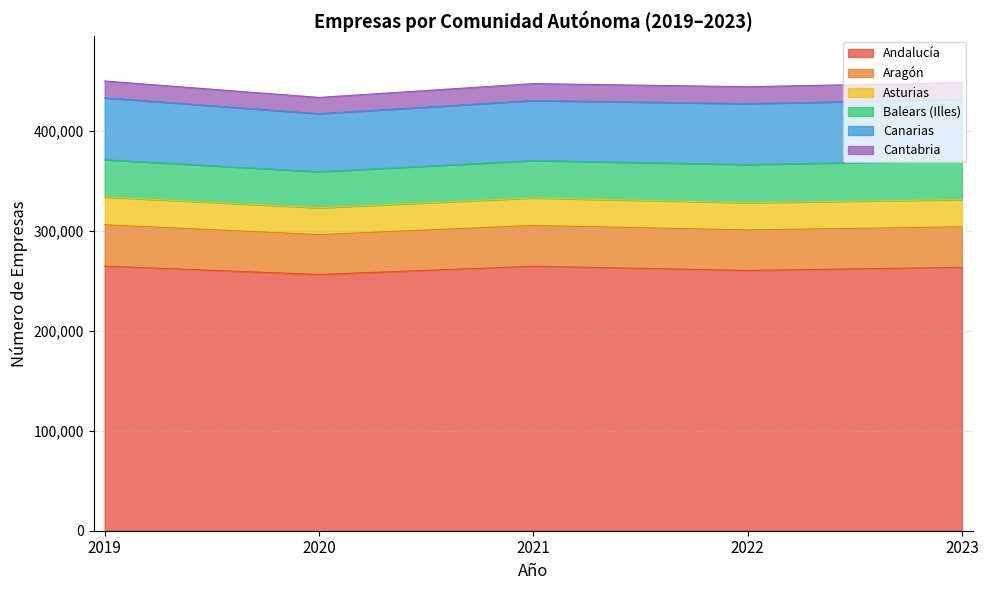

How many data points in Cantabria are less than 16949?

2